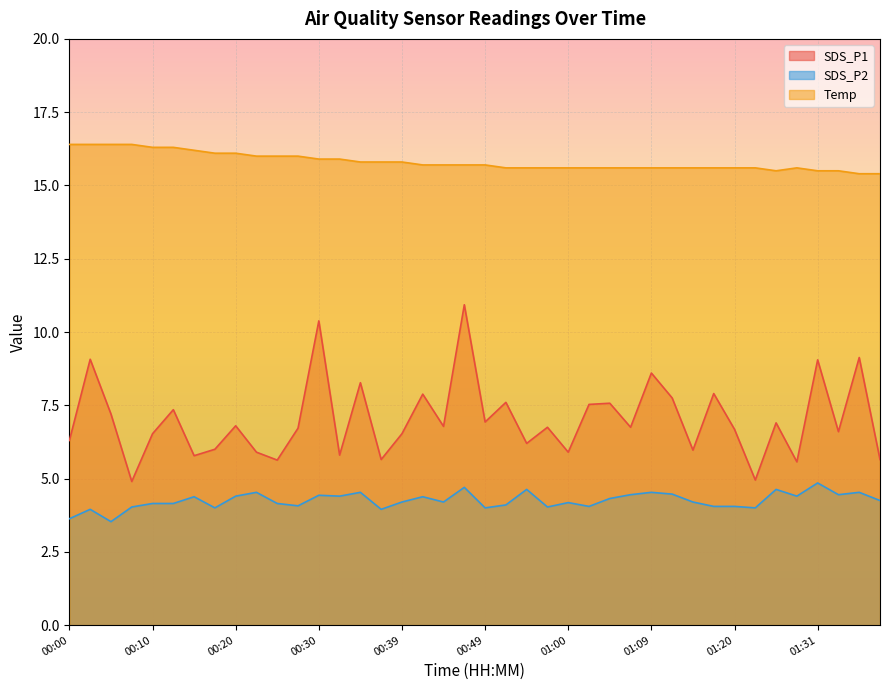

Rank the series at 00:03 from lowest to highest value.

SDS_P2, SDS_P1, Temp